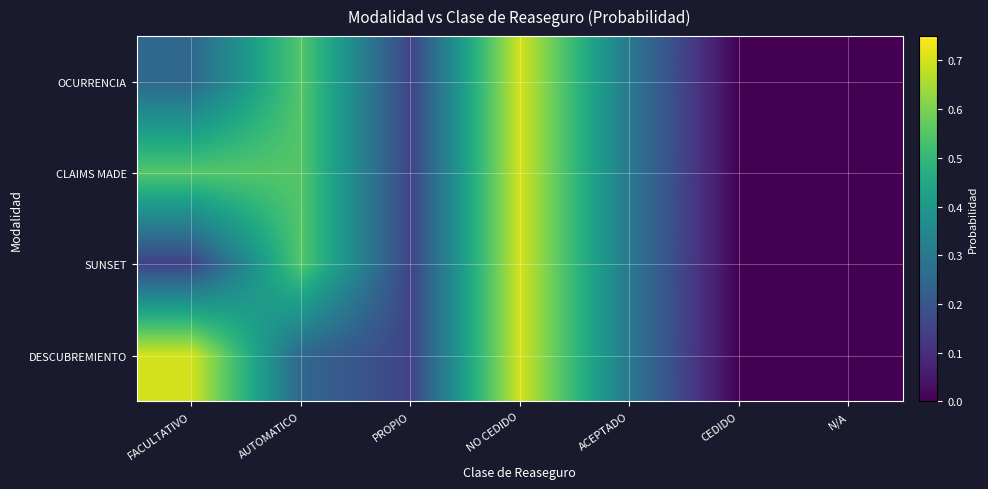

How many categories are shown in the chart?

7